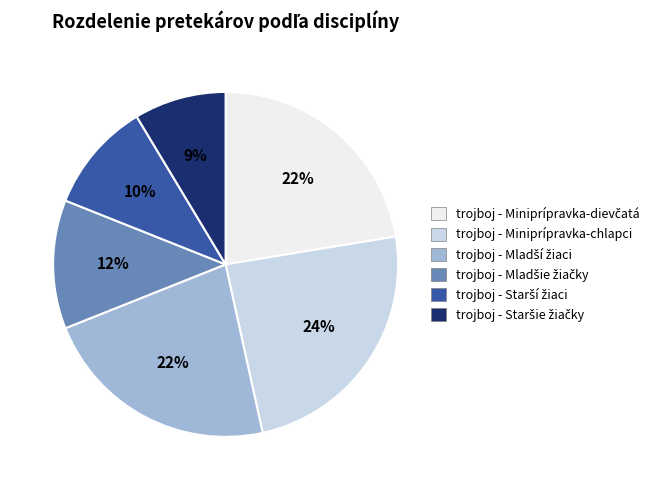

To the nearest percent, what is the average slice percentage?

17%